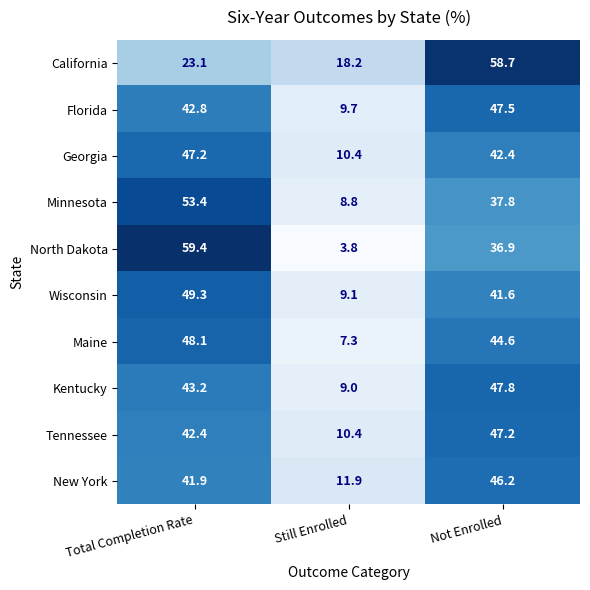

What is the approximate value of North Dakota at Not Enrolled?

36.9